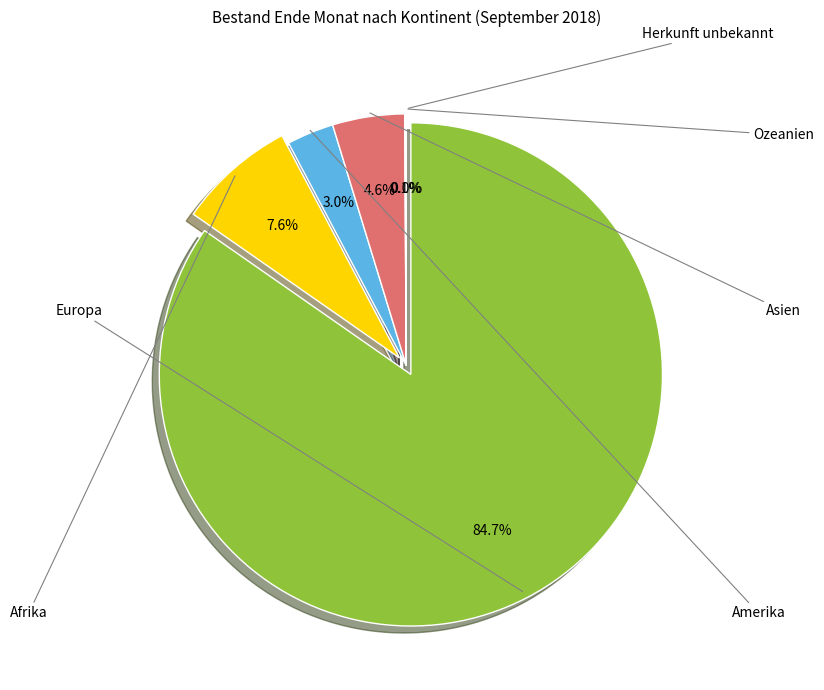

Which slice is the smallest?

Herkunft unbekannt